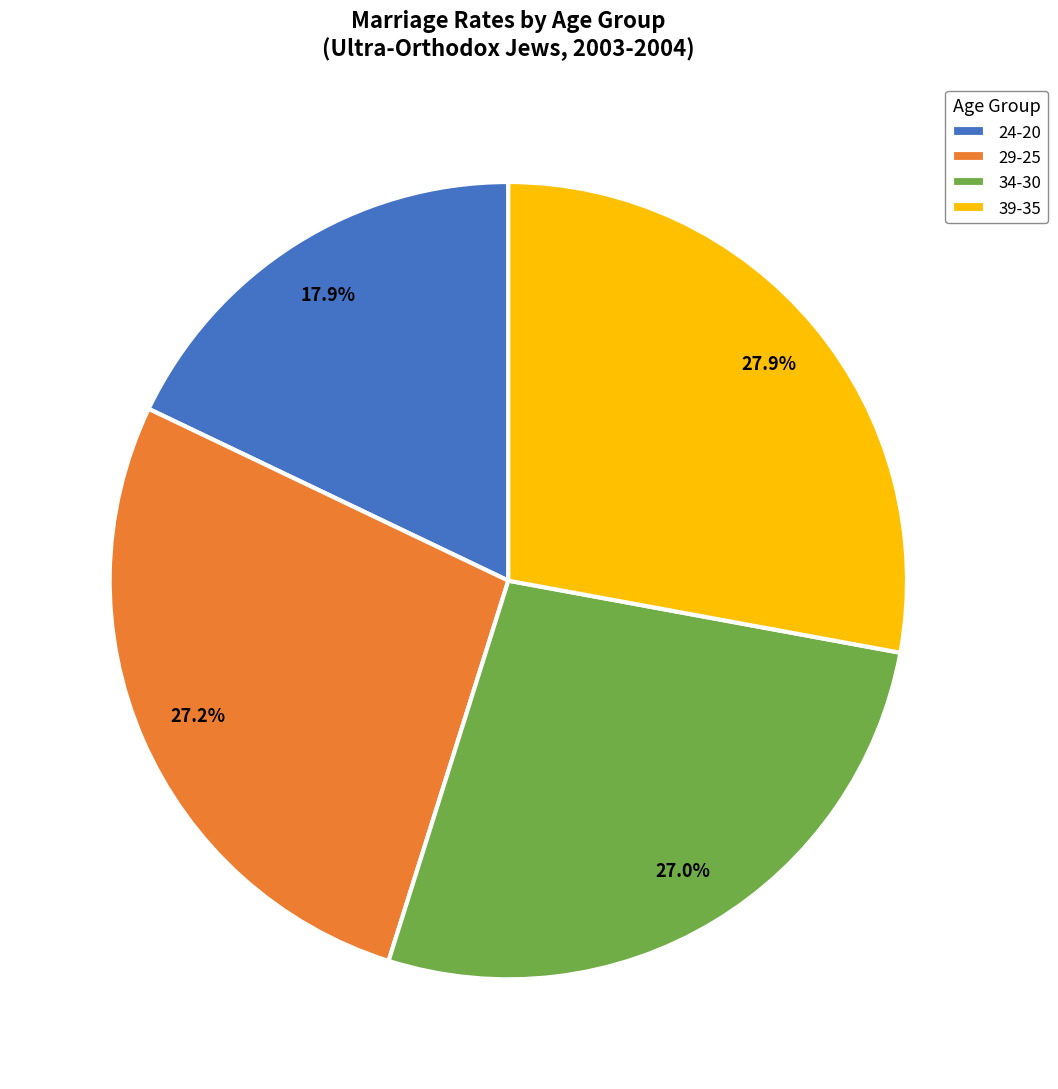

Which has a higher value, 34-30 or 24-20?

34-30